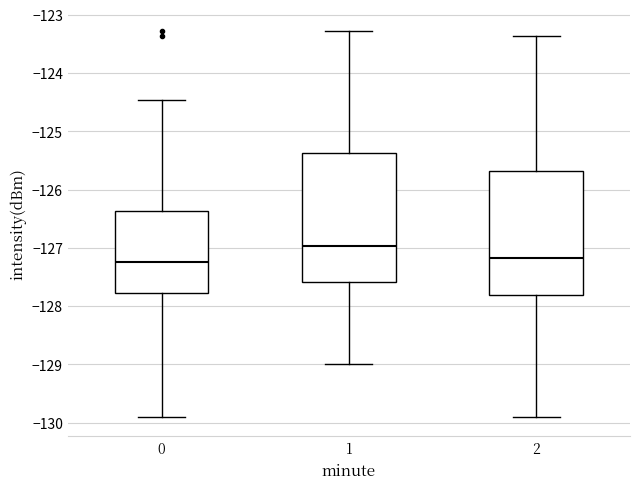

Reading left to right, transcribe this box plot: for each box, give where its median line is, the range the box spans, and where its two whiskers end, as read against the y-axis. The values are not printed on the chart, so give them approximately, as read against the axis.

0: median -127.2, box -127.8 to -126.4, whiskers -129.9 to -124.5
1: median -127.0, box -127.6 to -125.4, whiskers -129.0 to -123.3
2: median -127.2, box -127.8 to -125.7, whiskers -129.9 to -123.4